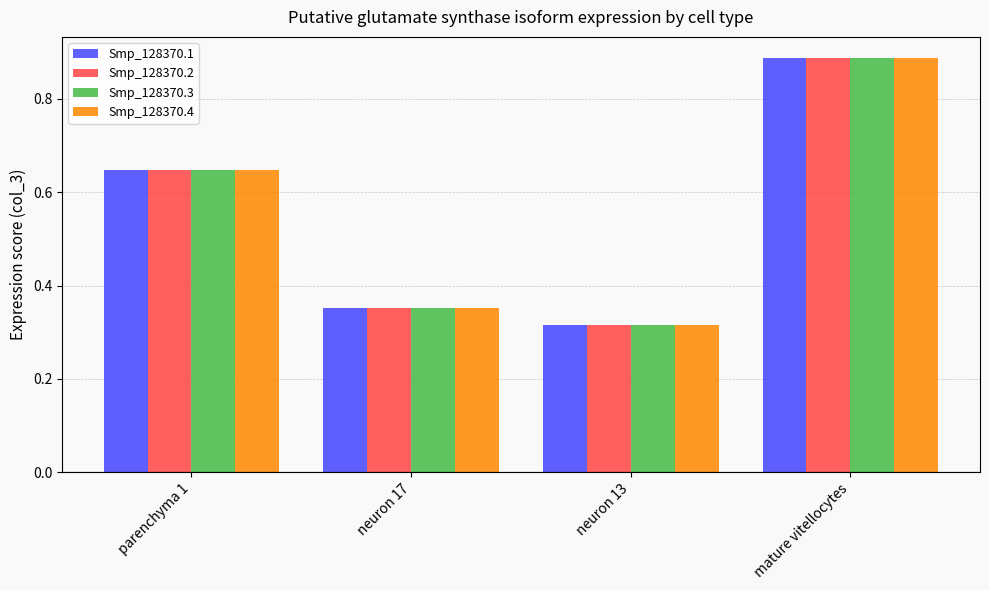

Is the value of Smp_128370.3 at parenchyma 1 greater than the value of Smp_128370.2 at mature vitellocytes?

No